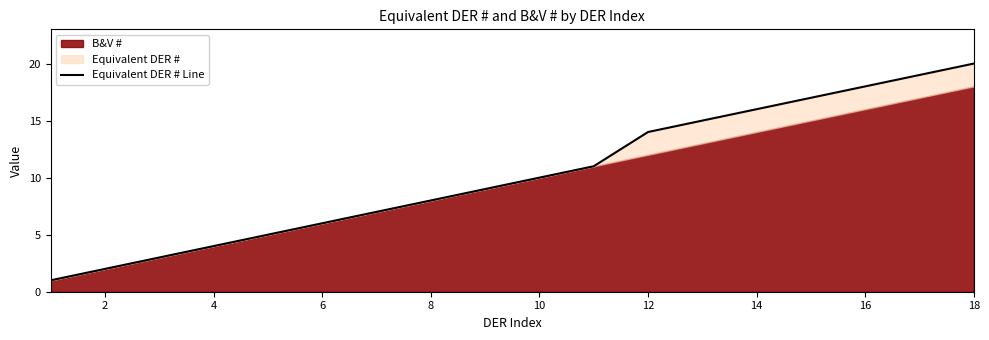

Count the number of values greater than 10.

8